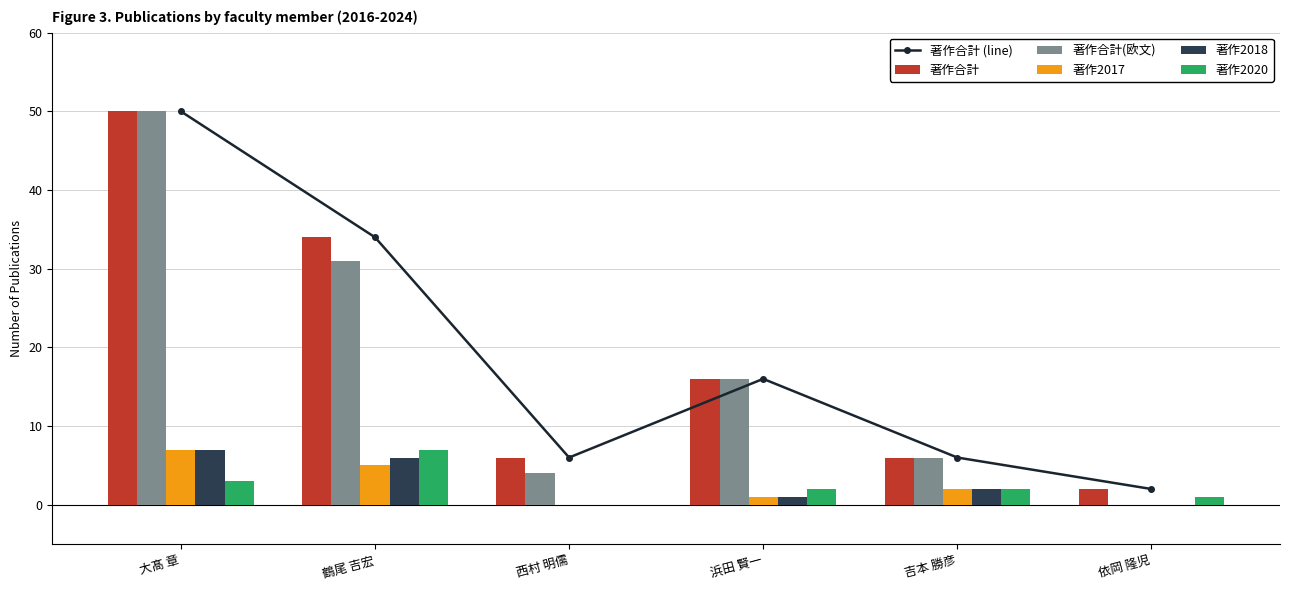

Reading left to right, transcribe all the data shown in this chart.

著作合計 (line): 50	34	6	16	6	2
著作合計: 50	34	6	16	6	2
著作合計(欧文): 50	31	4	16	6	0
著作2017: 7	5	0	1	2	0
著作2018: 7	6	0	1	2	0
著作2020: 3	7	0	2	2	1